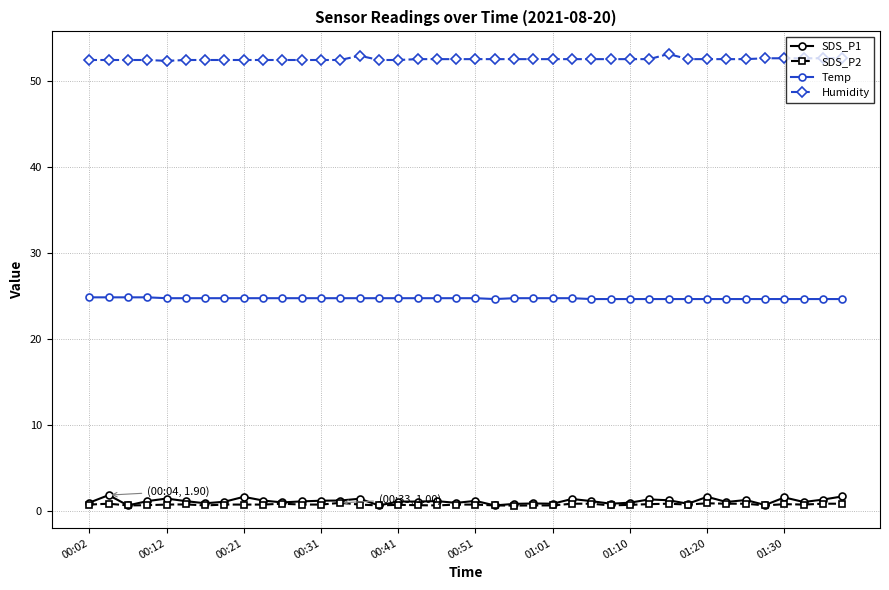

Does the chart have visible grid lines?

Yes